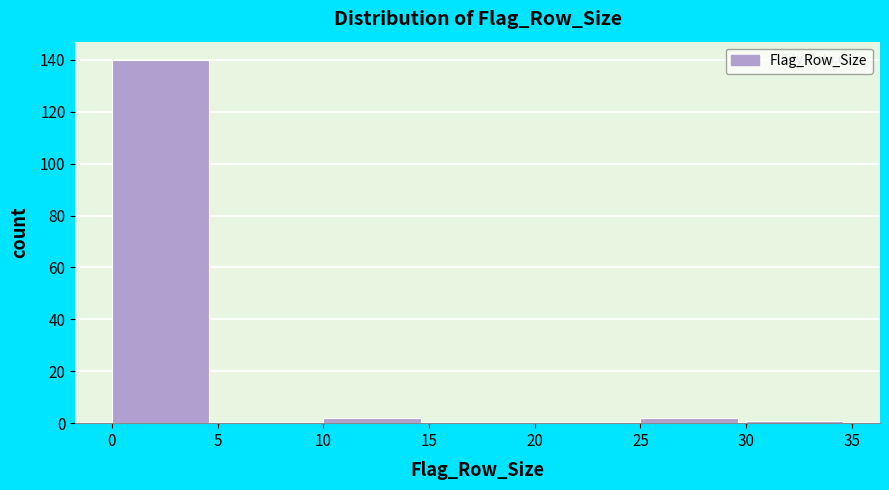

Which range on the x-axis has the tallest bar?

0 to 5